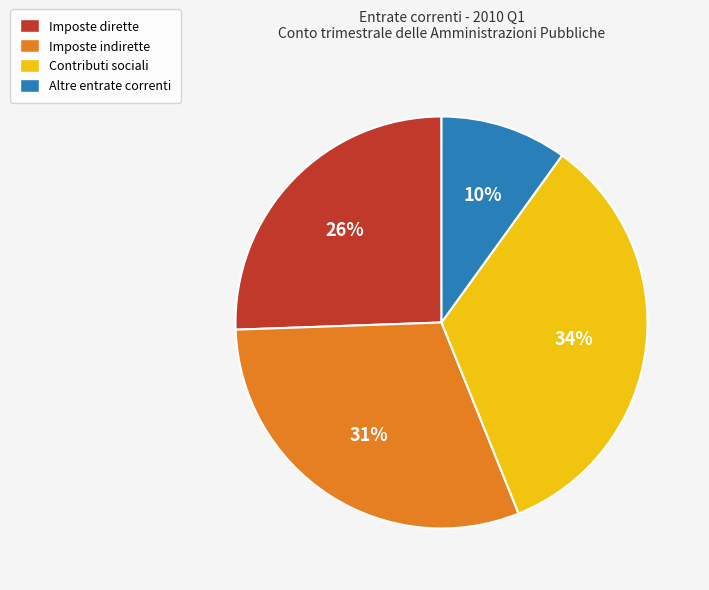

Count the number of slices in the pie.

4